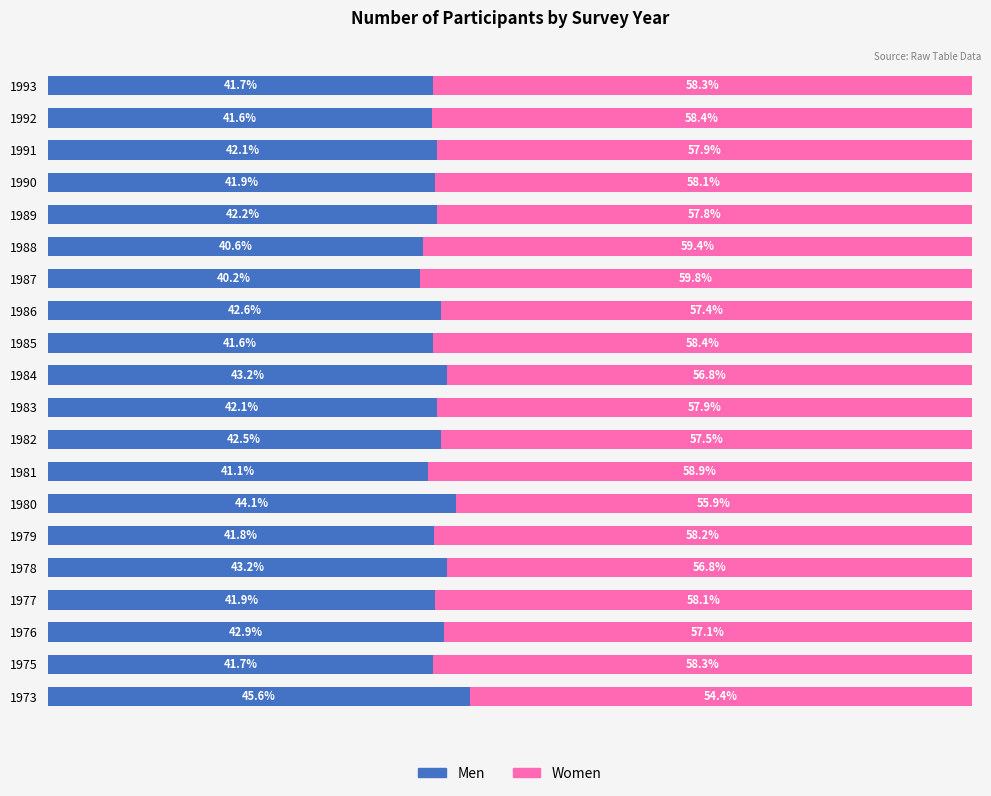

What is the average value of the Women series?

57.8